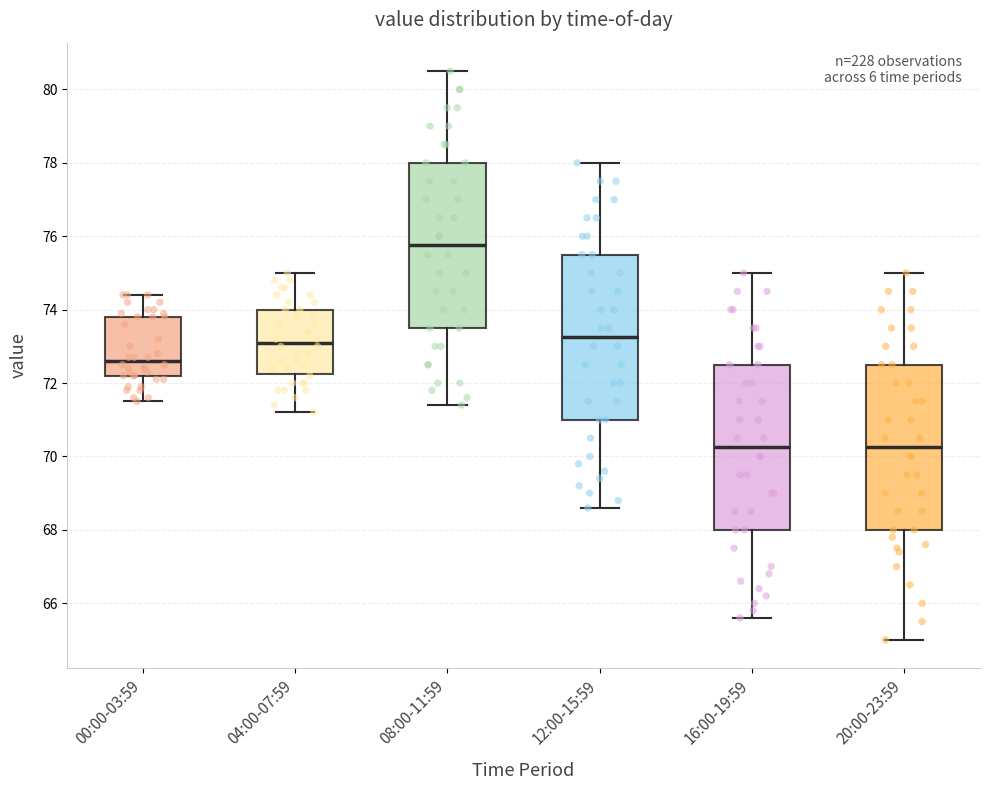

Where does the median line of the box for 16:00-19:59 sit on the y-axis? The values are not printed on the chart, so give them approximately, as read against the axis.

70.2